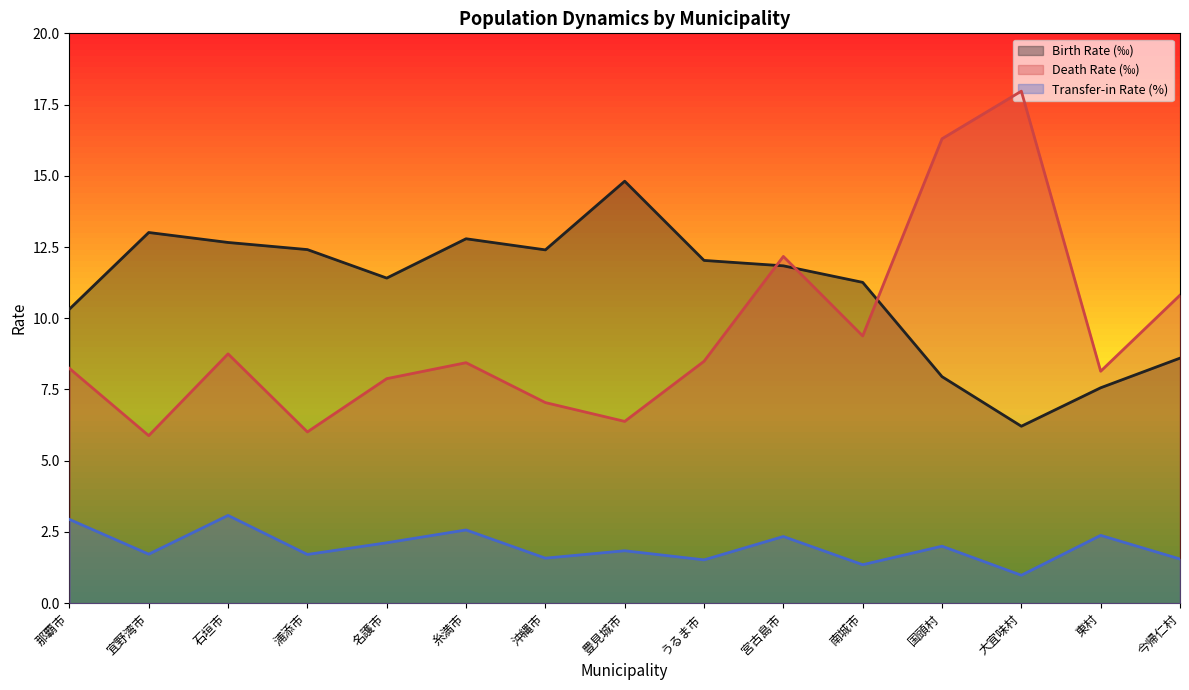

Does the chart display data point markers on the line(s)?

No